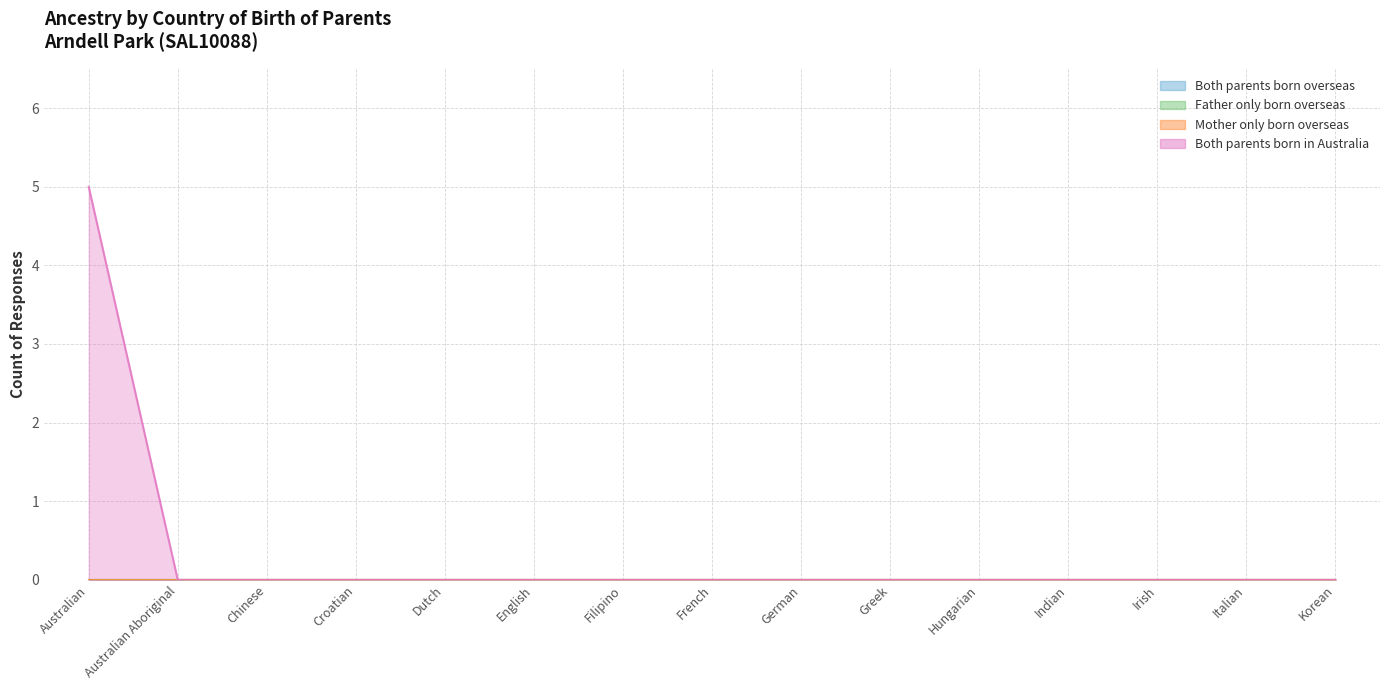

Which series has the largest total across all categories?

Both parents born in Australia